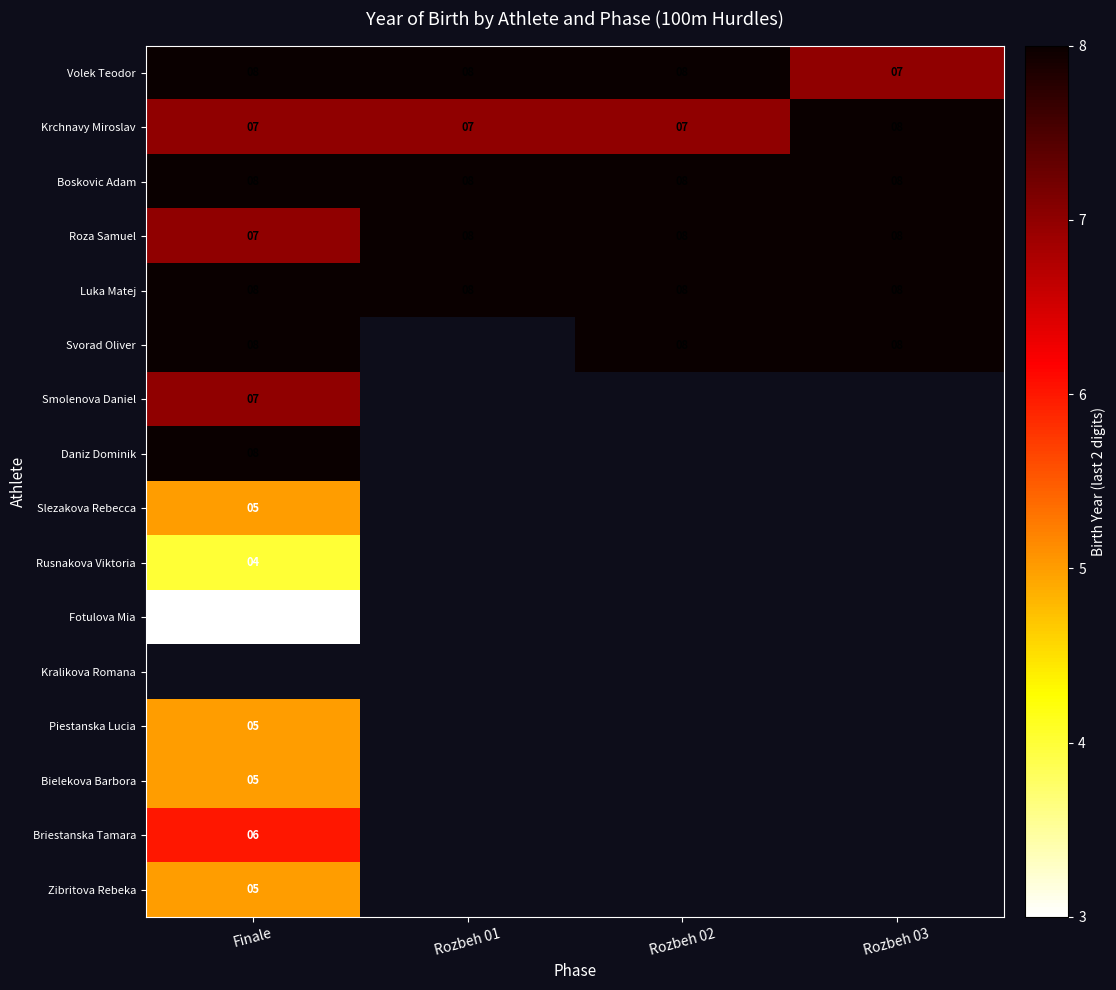

True or false: Briestanska Tamara has a value of 9 at Finale.

False